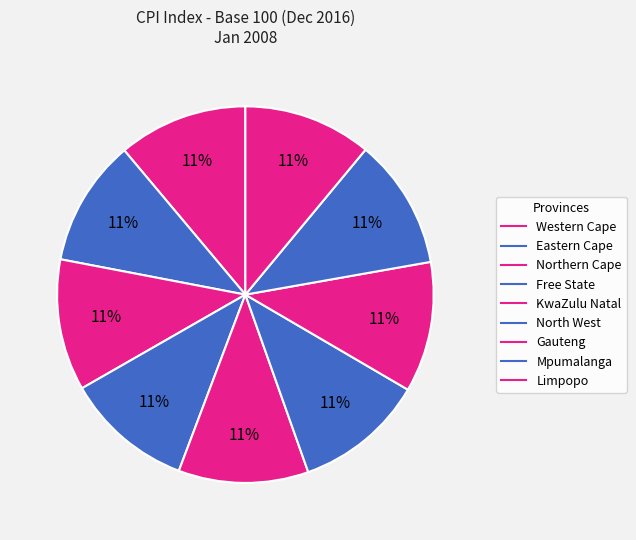

Is KwaZulu Natal the majority of the pie?

No